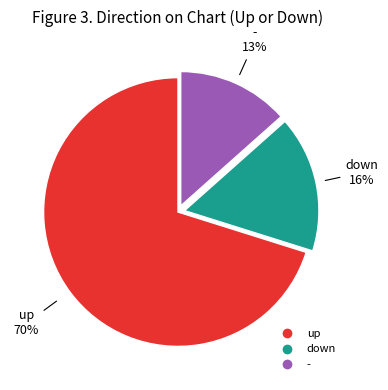

What is the largest slice in the pie chart?

up